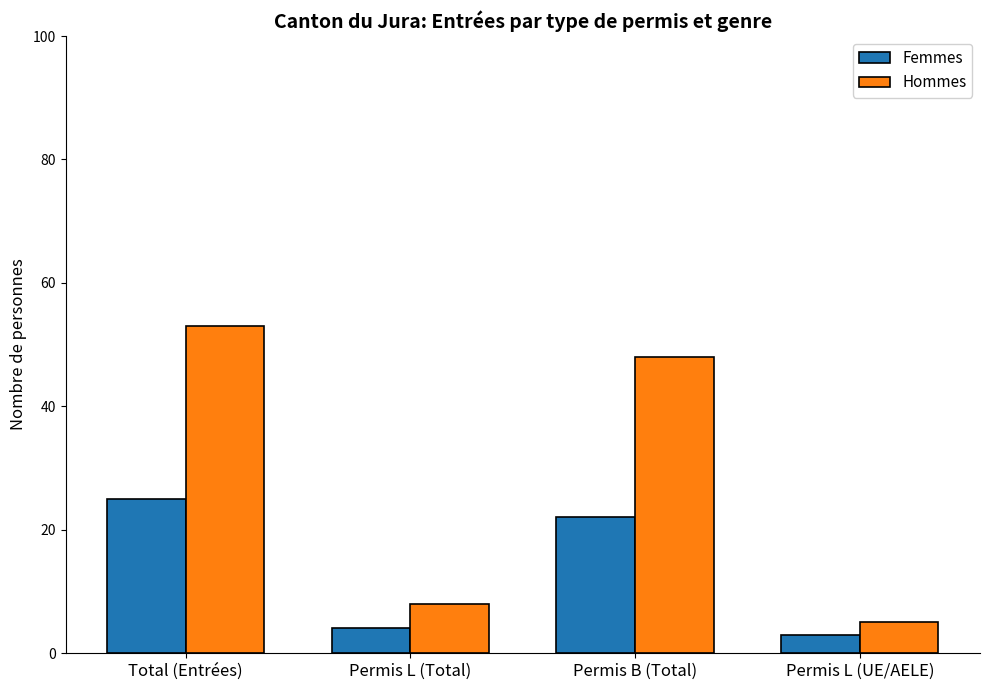

Are the bars horizontal?

No